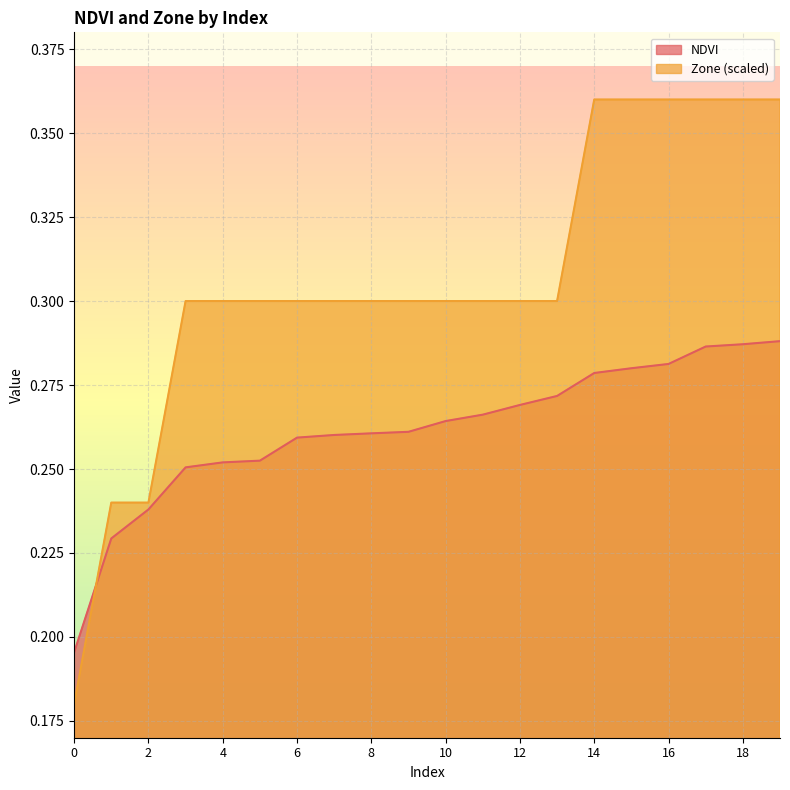

What are all the series names shown in the legend?

NDVI, Zone (scaled)